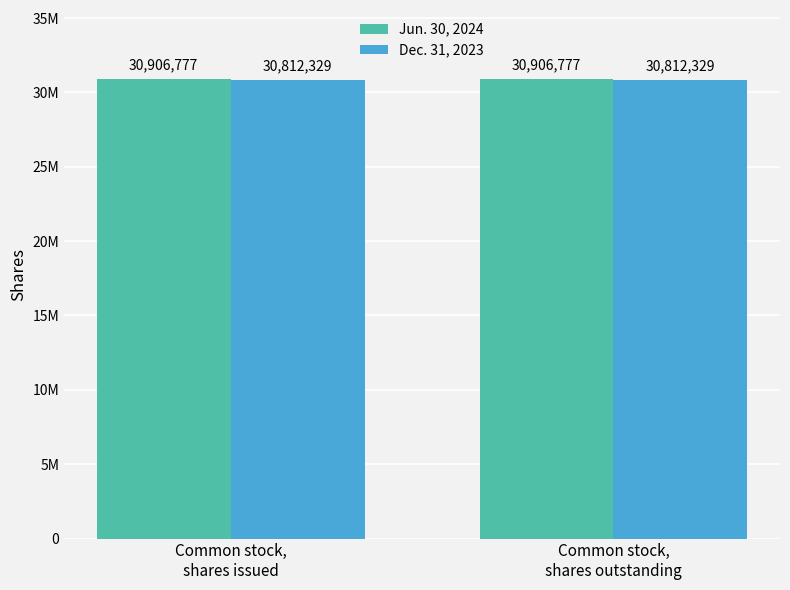

What are all the series names shown in the legend?

Jun. 30, 2024, Dec. 31, 2023